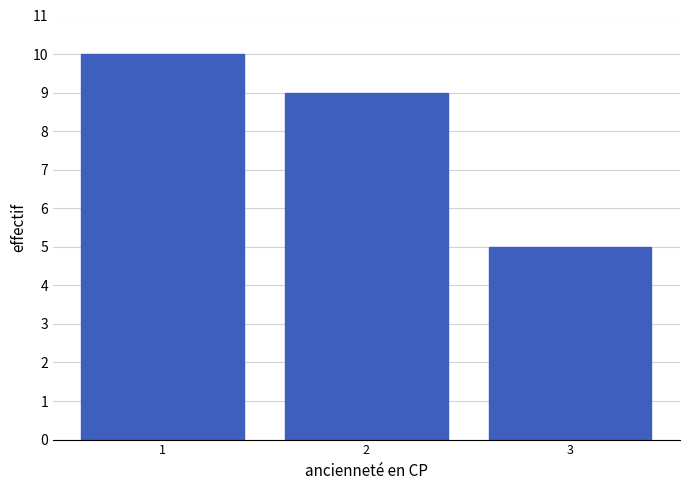

How tall is the bar that spans 1.5 to 2.5 on the x-axis? The values are not printed on the chart, so give them approximately, as read against the axis.

9